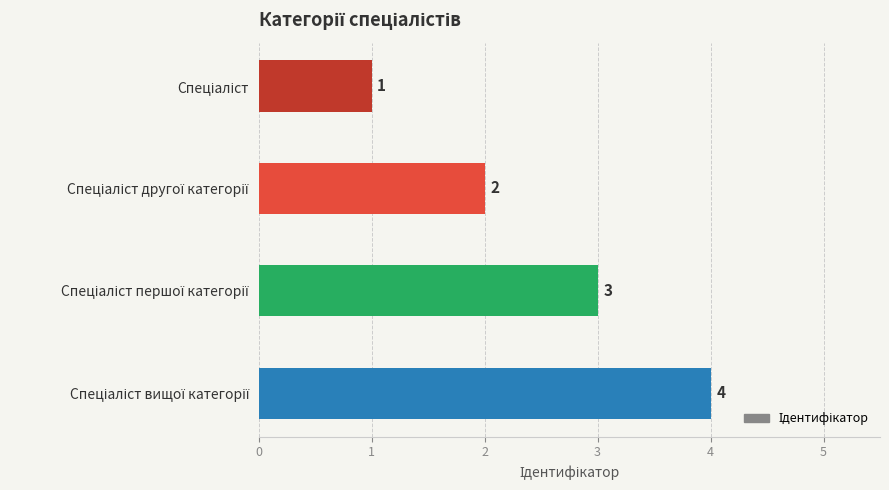

What is the minimum value shown in the chart?

1